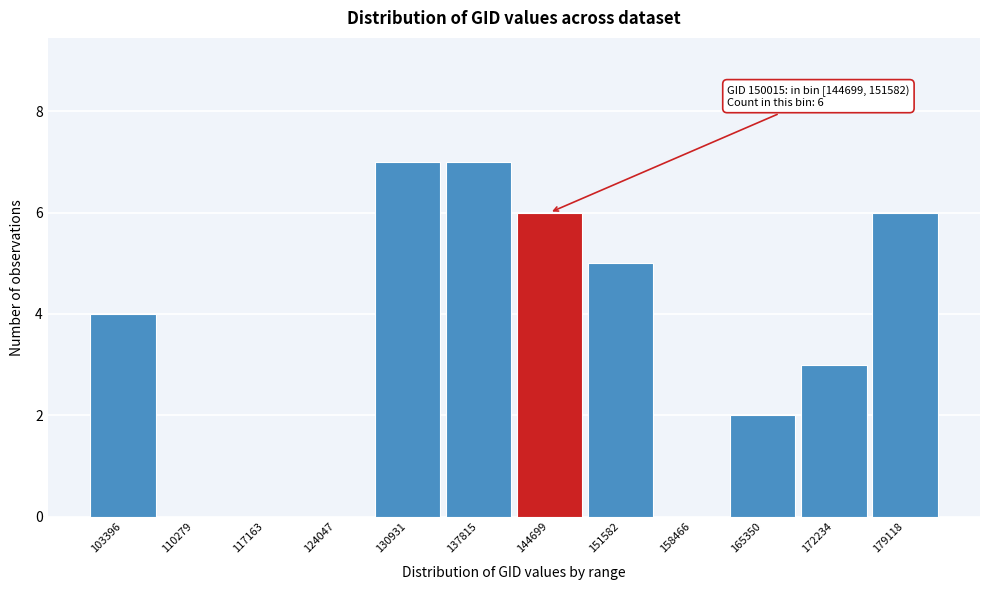

Reading left to right, transcribe all the data shown in this chart.

103396=4	110279=0	117163=0	124047=0	130931=7	137815=7	144699=6	151582=5	158466=0	165350=2	172234=3	179118=6